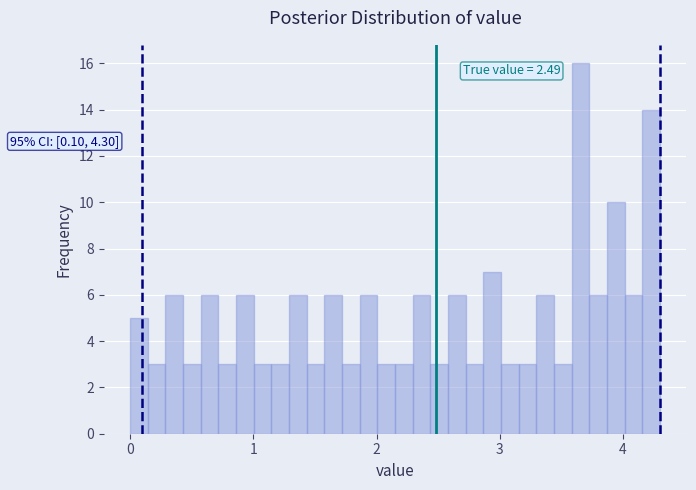

Around what value on the x-axis is the tallest bar? Give the approximate position of its centre, as read against the axis.

3.7